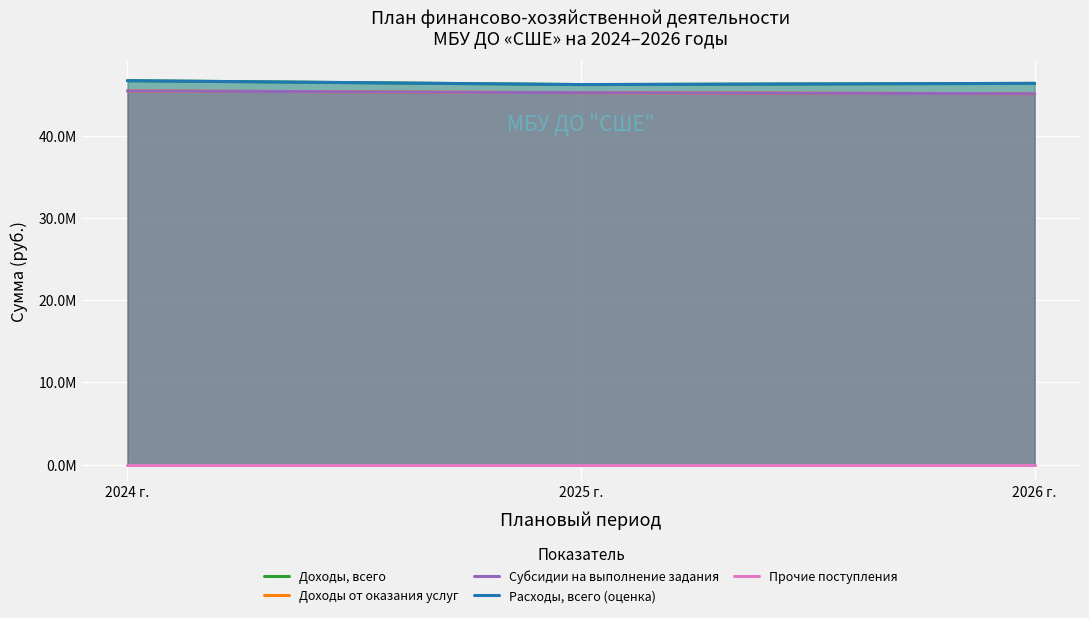

What is the label of the 3rd point from the right?

2024 г.